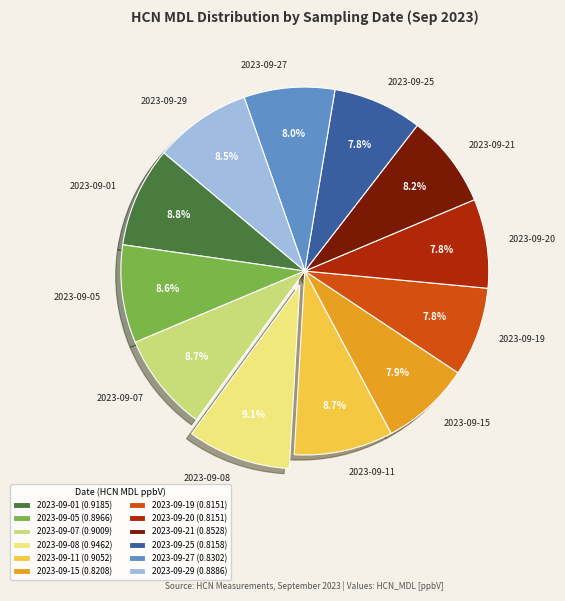

Is there any slice that represents more than half of the pie?

No